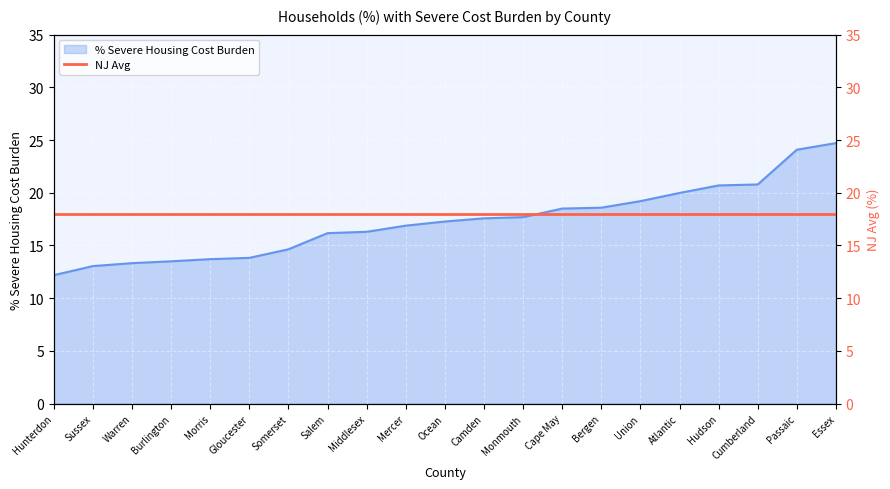

List the labels in order of value, smallest first.

Hunterdon, Sussex, Warren, Burlington, Morris, Gloucester, Somerset, Salem, Middlesex, Mercer, Ocean, Camden, Monmouth, Cape May, Bergen, Union, Atlantic, Hudson, Cumberland, Passaic, Essex